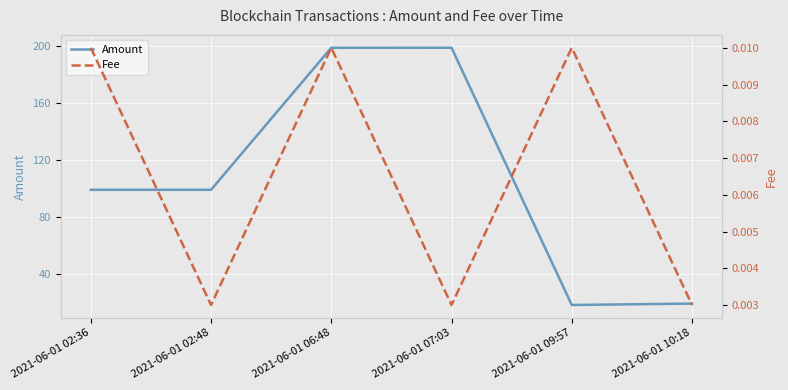

Where is Fee nearest to the value 0?

2021-06-01 02:48